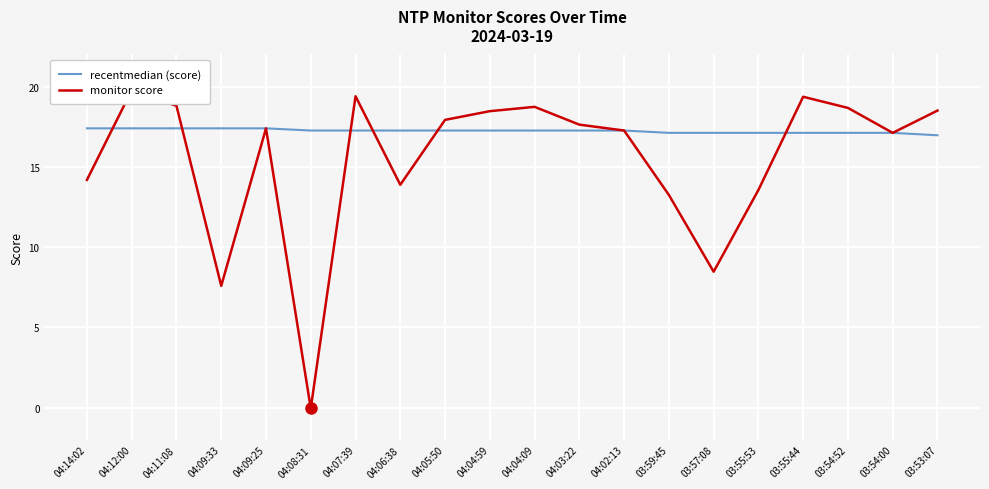

What is the sum of all recentmedian (score) values?

344.8